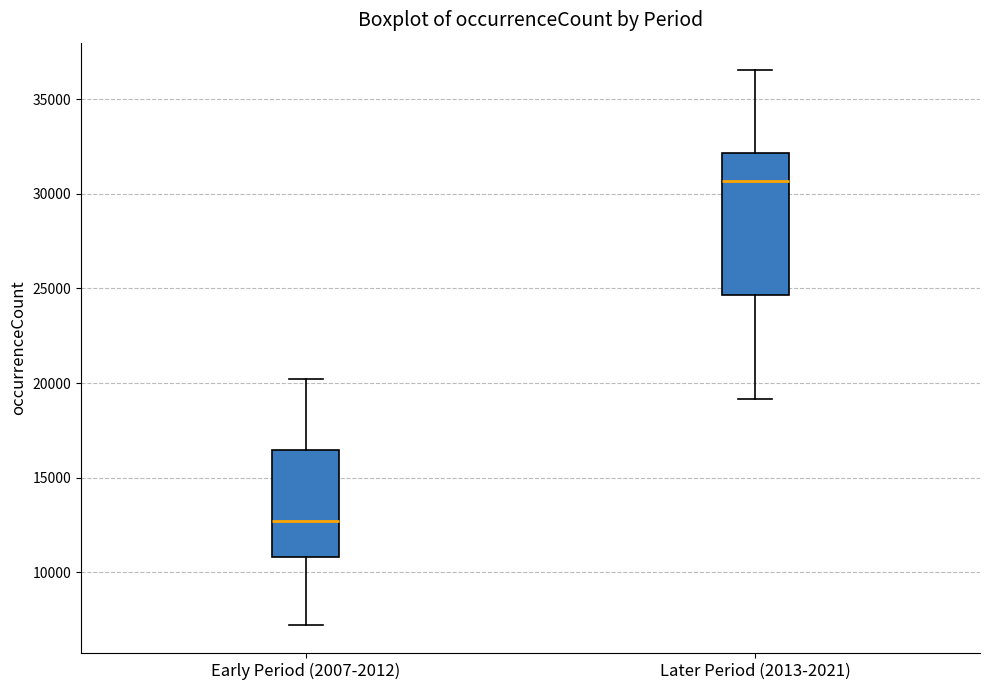

Comparing the boxes themselves (not the whiskers), which one is the tallest?

Later Period (2013-2021)